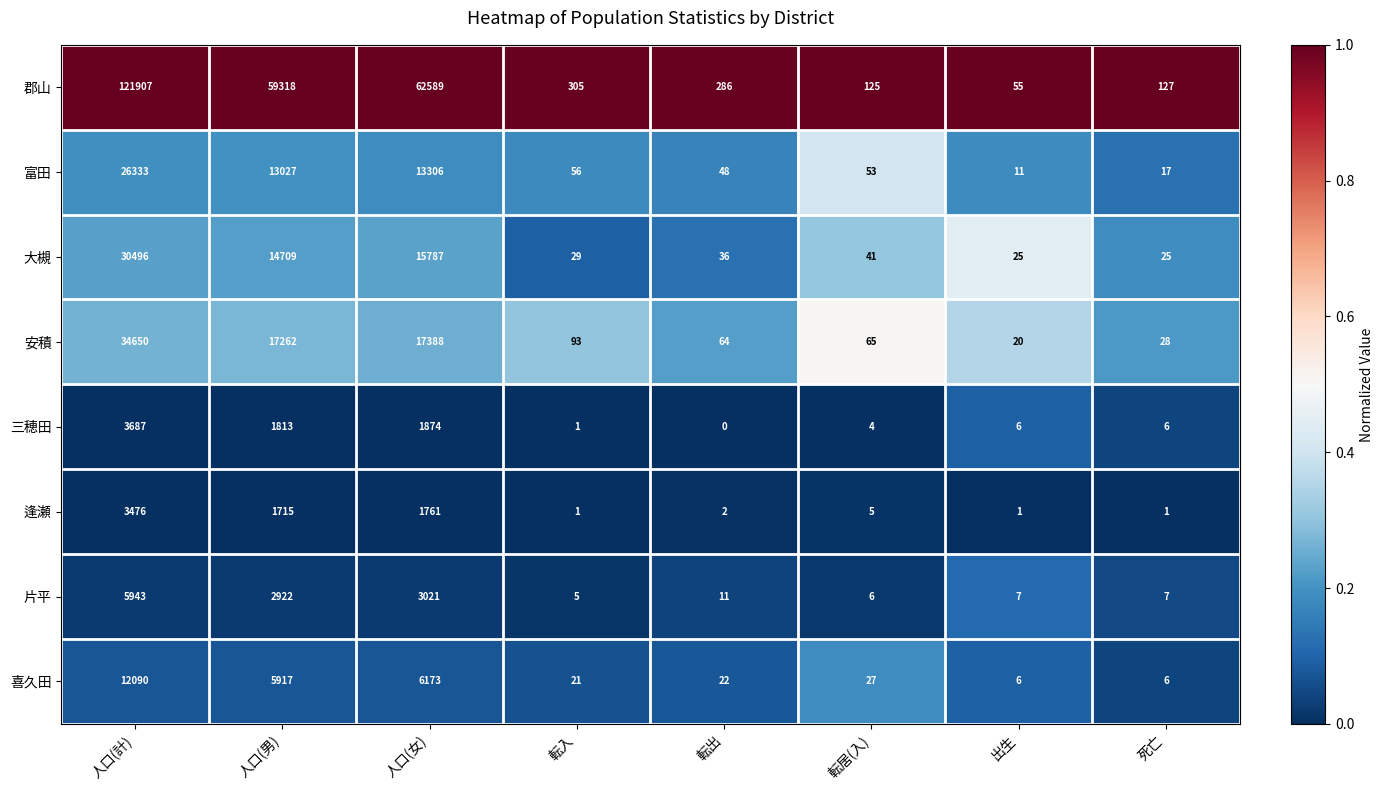

At which label does 喜久田 first exceed 27?

人口(計)